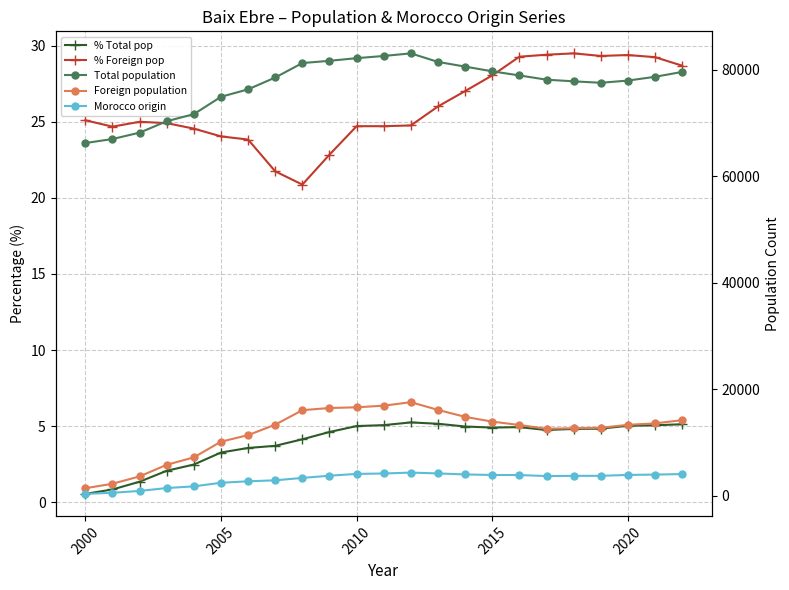

What are all the series names shown in the legend?

% Total pop, % Foreign pop, Total population, Foreign population, Morocco origin